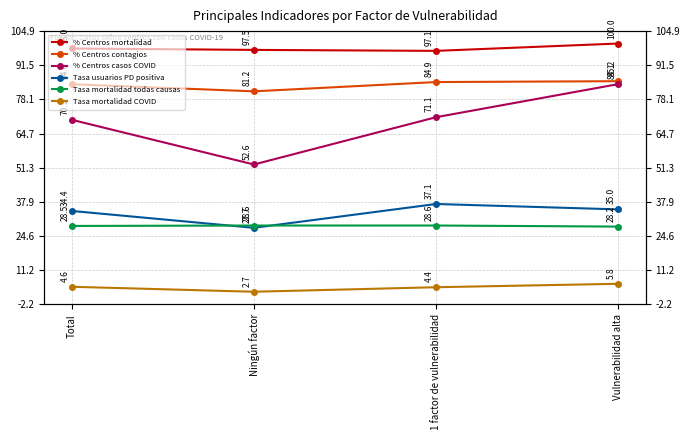

What are all the series names shown in the legend?

% Centros mortalidad, % Centros contagios, % Centros casos COVID, Tasa usuarios PD positiva, Tasa mortalidad todas causas, Tasa mortalidad COVID